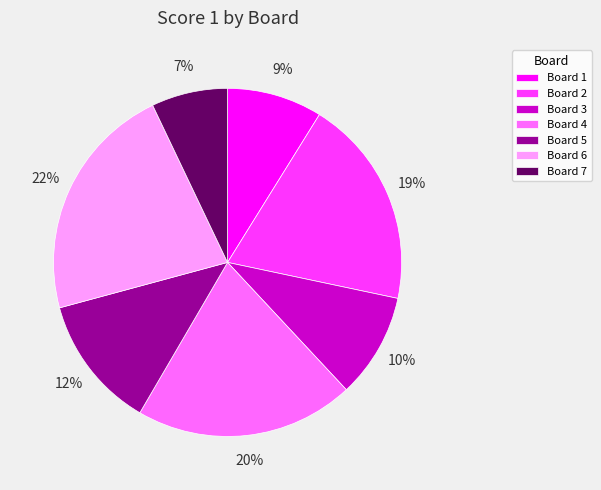

Rank the categories by value from lowest to highest.

Board 7, Board 1, Board 3, Board 5, Board 2, Board 4, Board 6